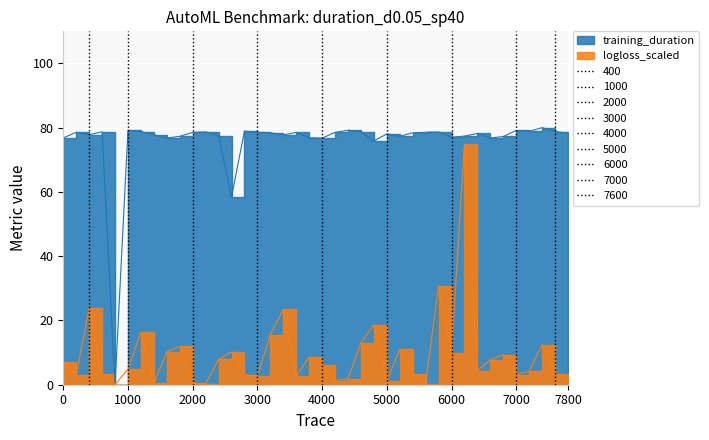

Reading left to right, what are all the values shown in this chart?

76.8	78.6	77.8	78.7	0.0	79.2	78.8	77.8	76.8	77.3	78.5	78.7	77.5	58.4	78.9	78.6	78.4	77.8	78.5	76.9	76.8	78.5	79.2	78.8	75.9	78.0	77.3	78.4	78.6	78.7	77.0	77.4	78.2	76.8	77.3	79.2	78.9	80.0	78.8	78.3